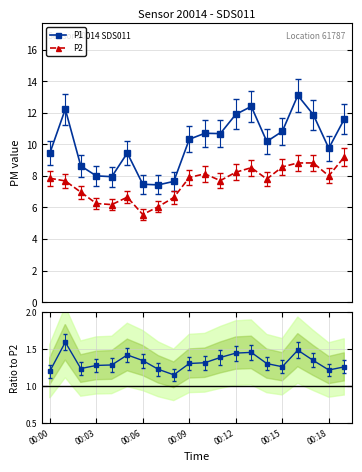

What is the value of the P1/P2 point at the 3rd from the left?

1.2